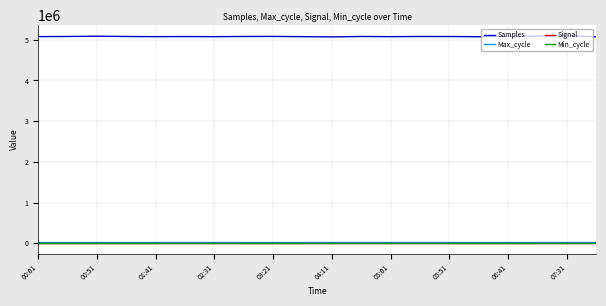

What is the difference between the maximum and minimum values in the Min_cycle series?

1